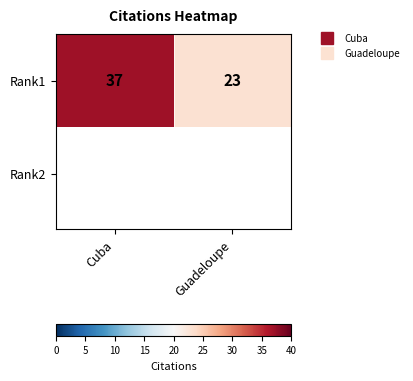

List the labels in order of value, largest first.

Cuba, Guadeloupe